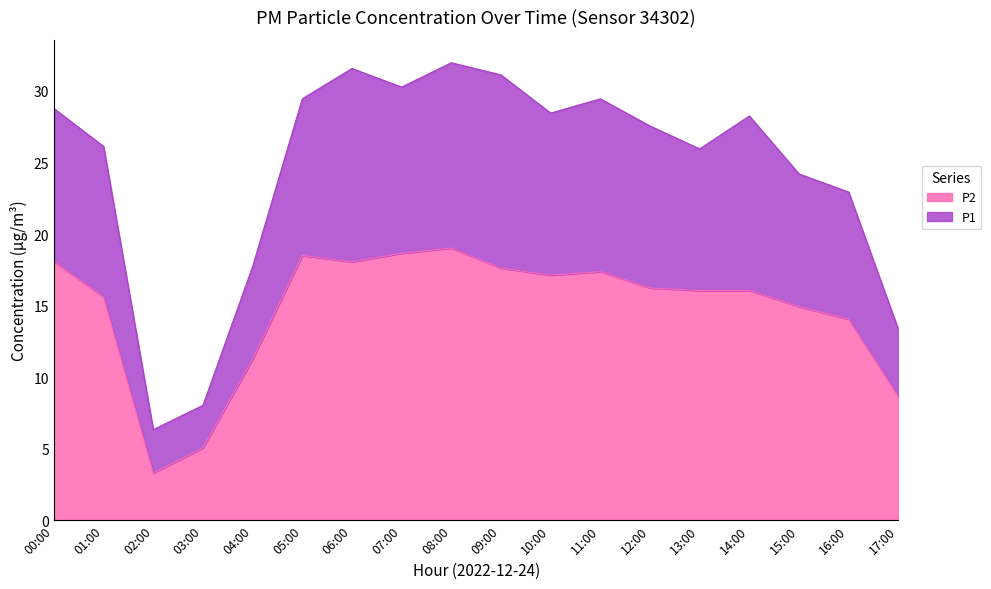

Is it true that P2 equals 17.4 at 11:00?

True